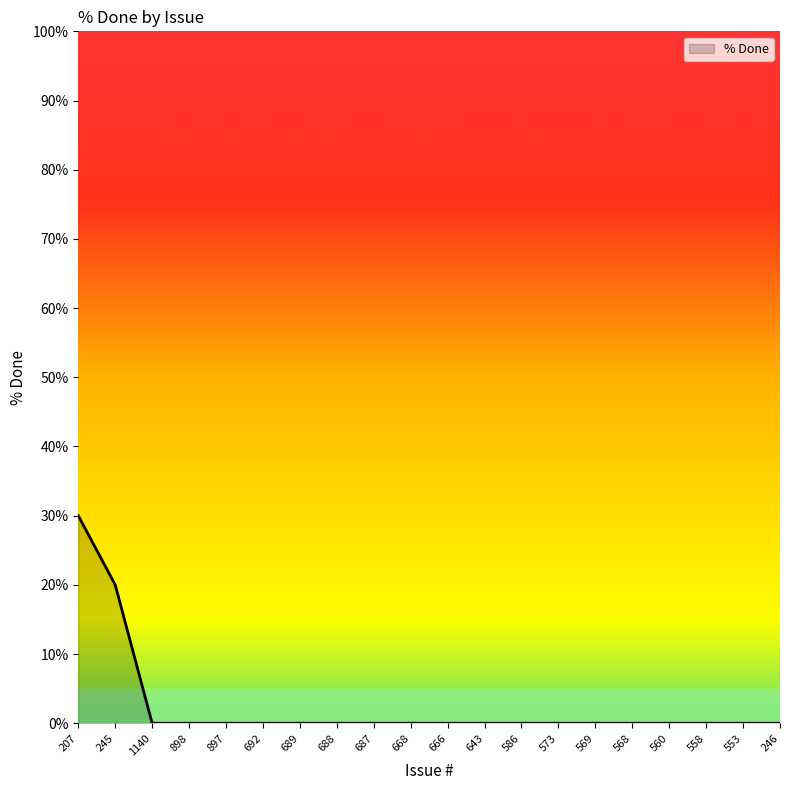

What position from the left is 245?

2